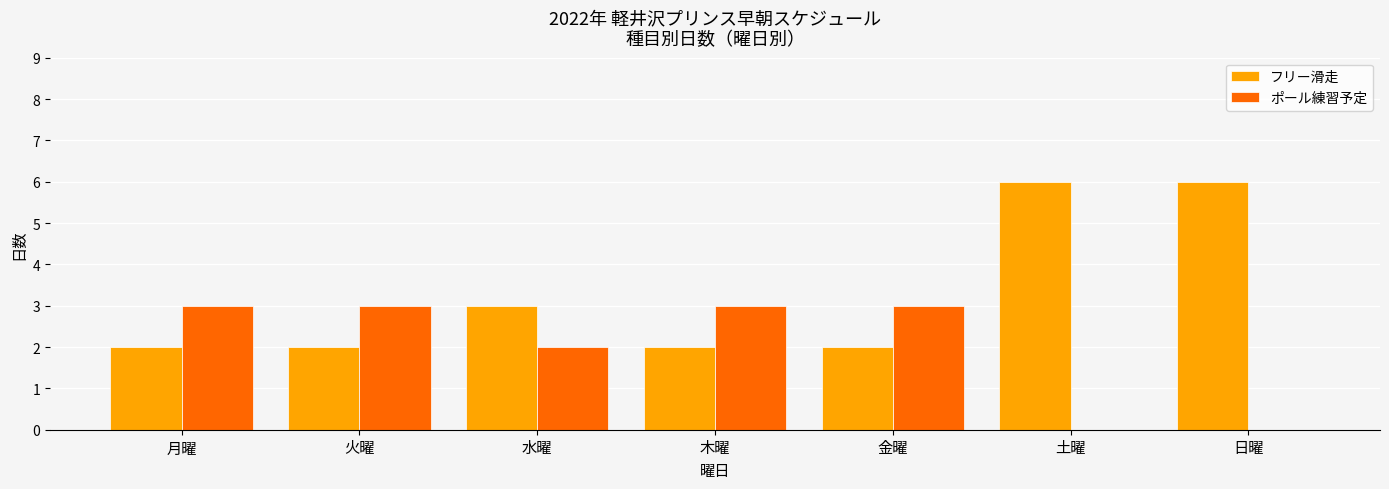

Which series has the largest total across all categories?

フリー滑走